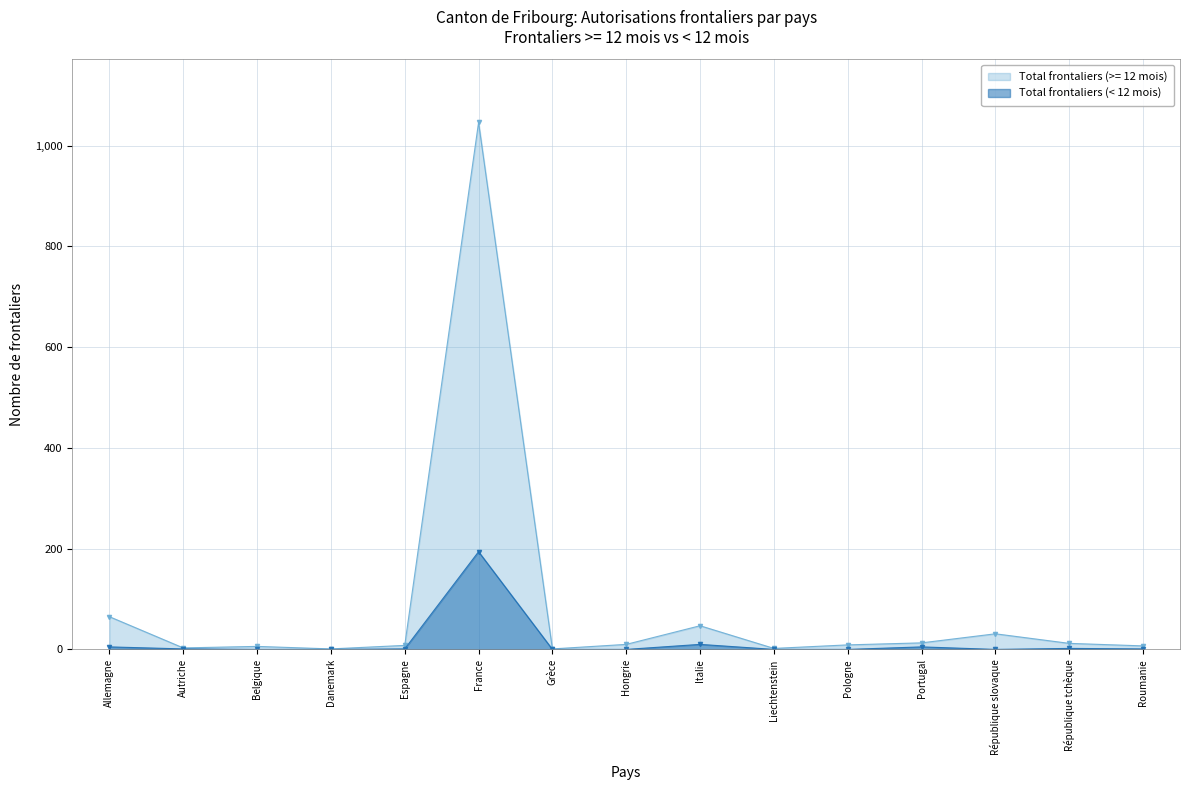

What is the difference between the maximum and minimum values in the Total frontaliers (< 12 mois) series?

194